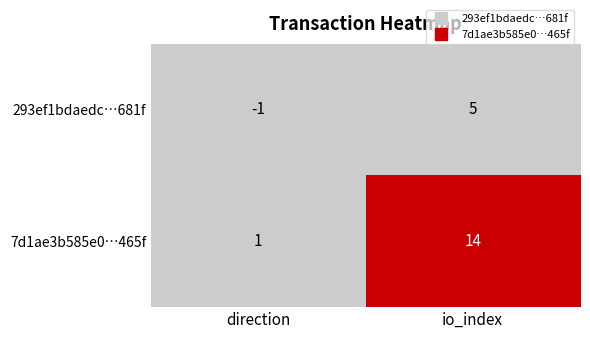

At which category is the sum across all series the highest?

io_index